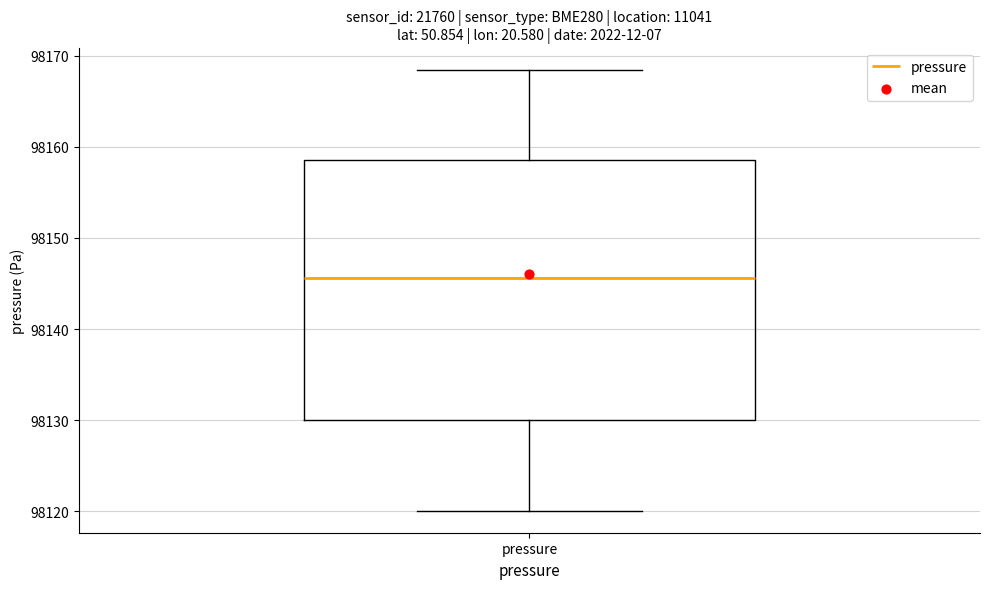

Transcribe this box plot: give where the median line is, the range the box spans, and where the two whiskers end, as read against the y-axis. The values are not printed on the chart, so give them approximately, as read against the axis.

median 98146, box 98130 to 98159, whiskers 98120 to 98168